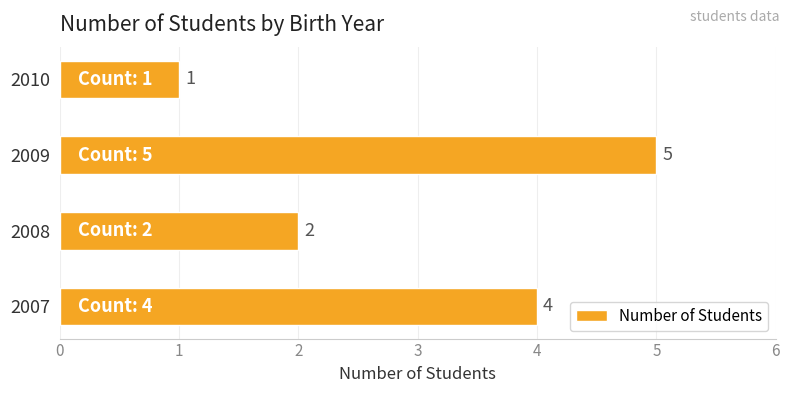

What is the difference between the maximum and minimum values?

4